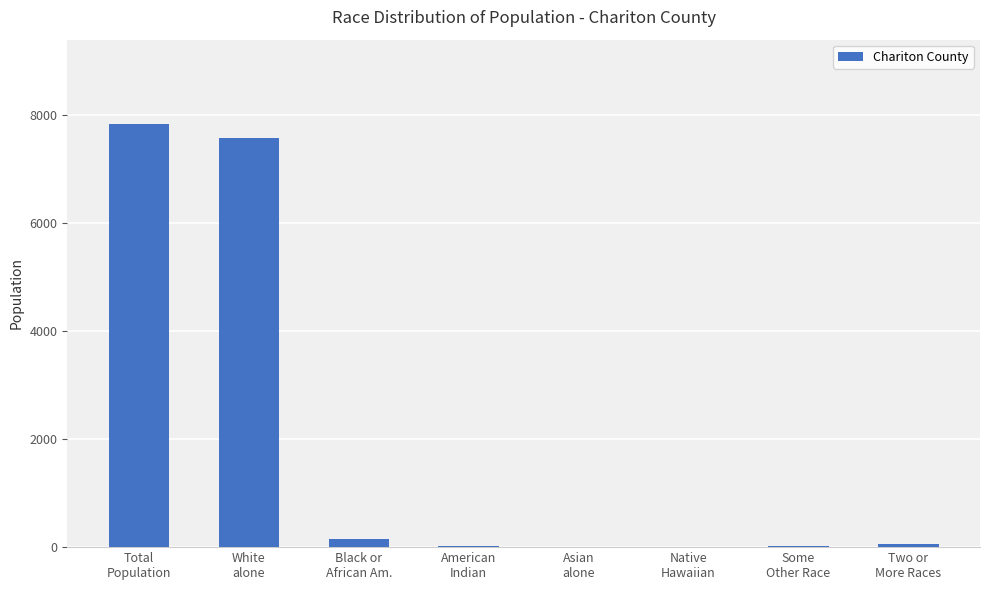

What is the sum of all values?

15662